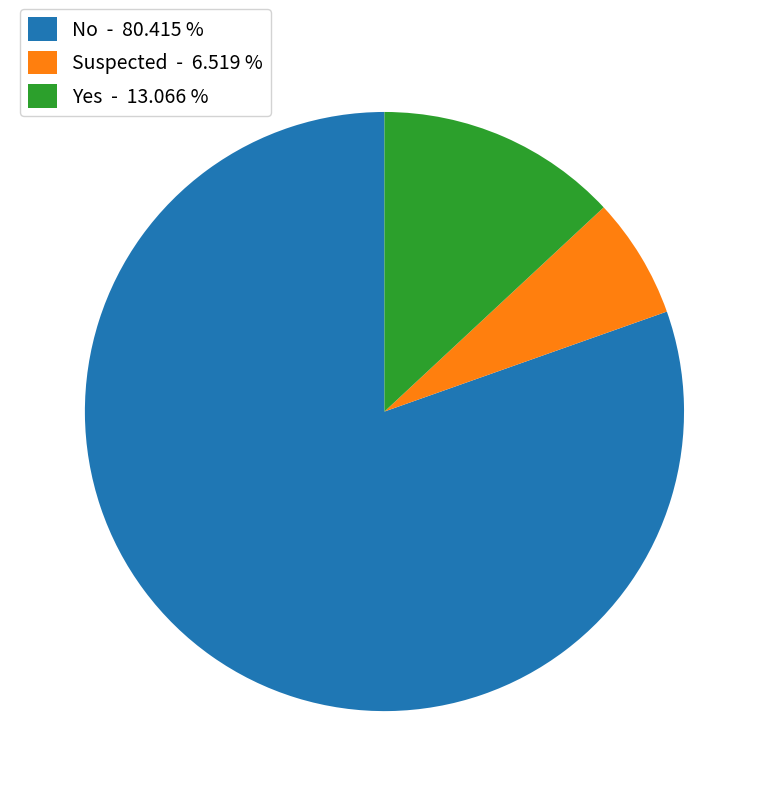

Which slice is the largest?

No - 80.415 %